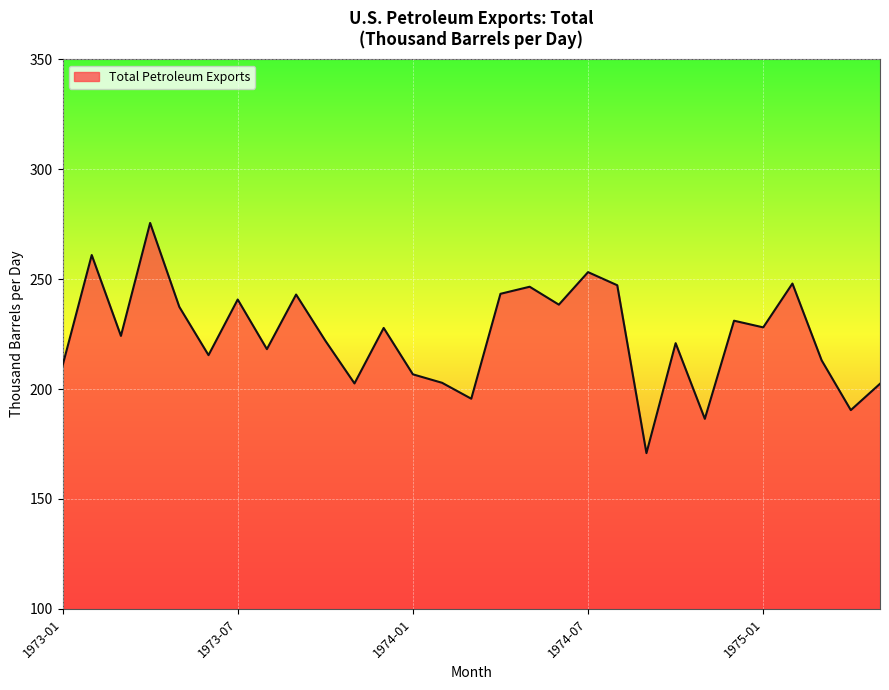

What is the difference between the maximum and minimum values?

104.7